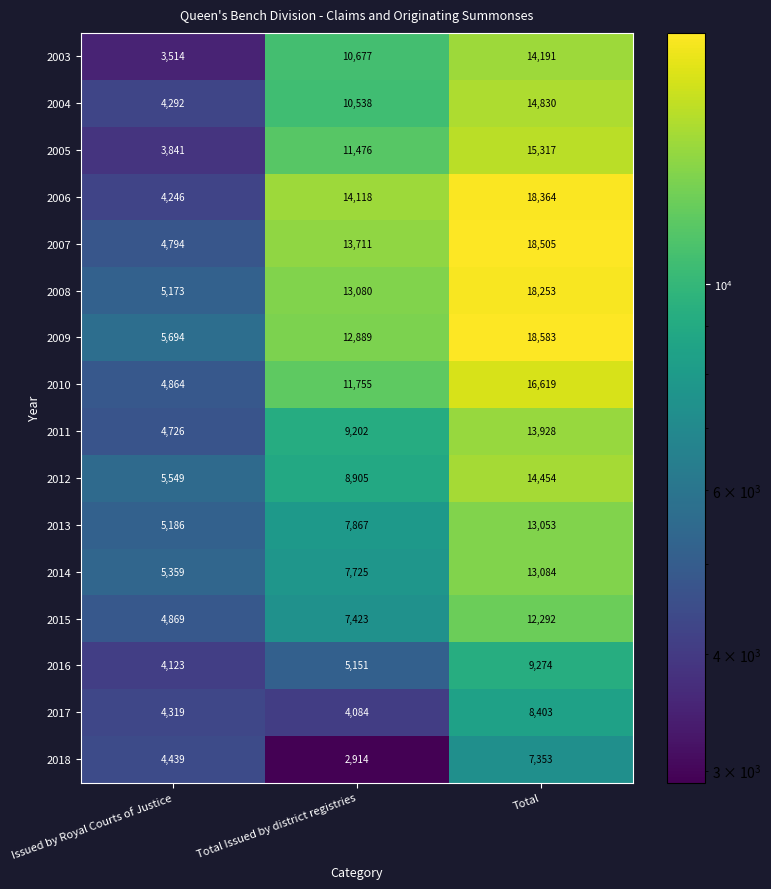

How many categories are shown in the chart?

3